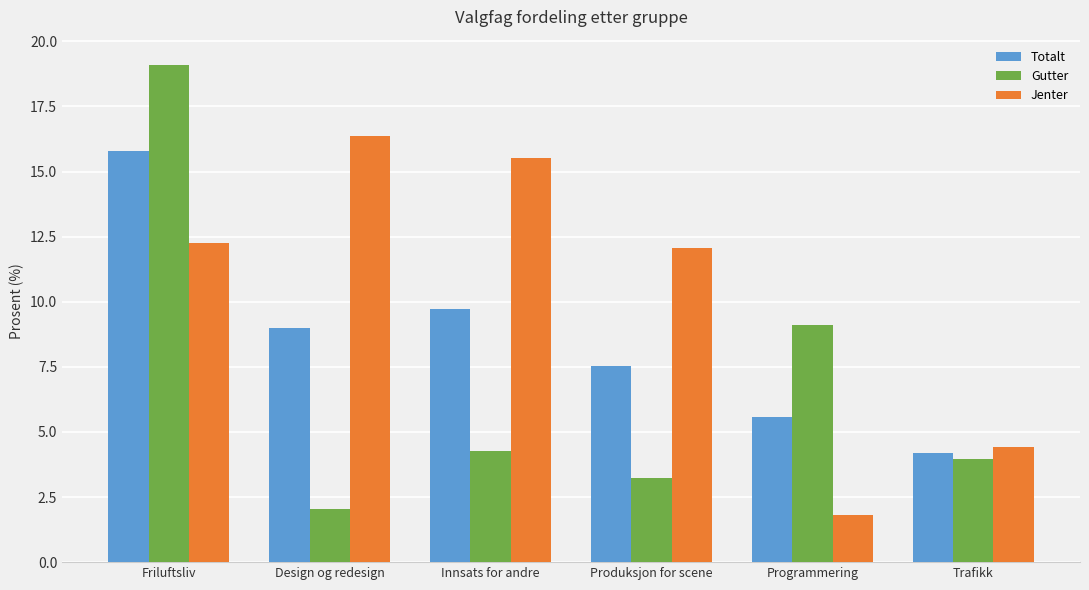

Where is Jenter nearest to the value 9?

Produksjon for scene